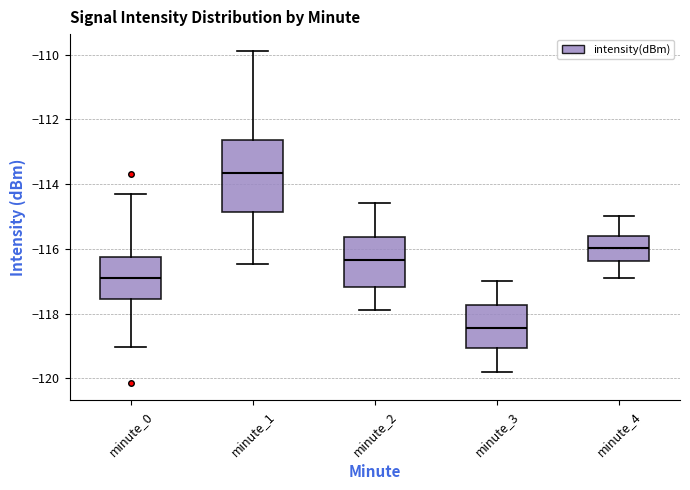

Reading left to right, transcribe this box plot: for each box, give where its median line is, the range the box spans, and where its two whiskers end, as read against the y-axis. The values are not printed on the chart, so give them approximately, as read against the axis.

minute_0: median -117.0, box -117.6 to -116.2, whiskers -119.0 to -114.4
minute_1: median -113.6, box -114.8 to -112.6, whiskers -116.4 to -109.8
minute_2: median -116.4, box -117.2 to -115.6, whiskers -117.8 to -114.6
minute_3: median -118.4, box -119.0 to -117.8, whiskers -119.8 to -117.0
minute_4: median -116.0, box -116.4 to -115.6, whiskers -116.8 to -115.0